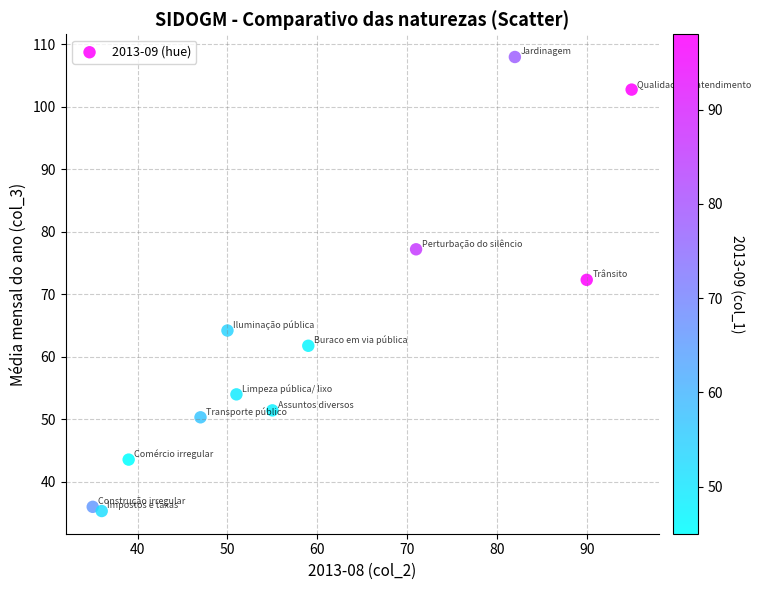

What Y value in the scatter plot is closest to 71?

72.3